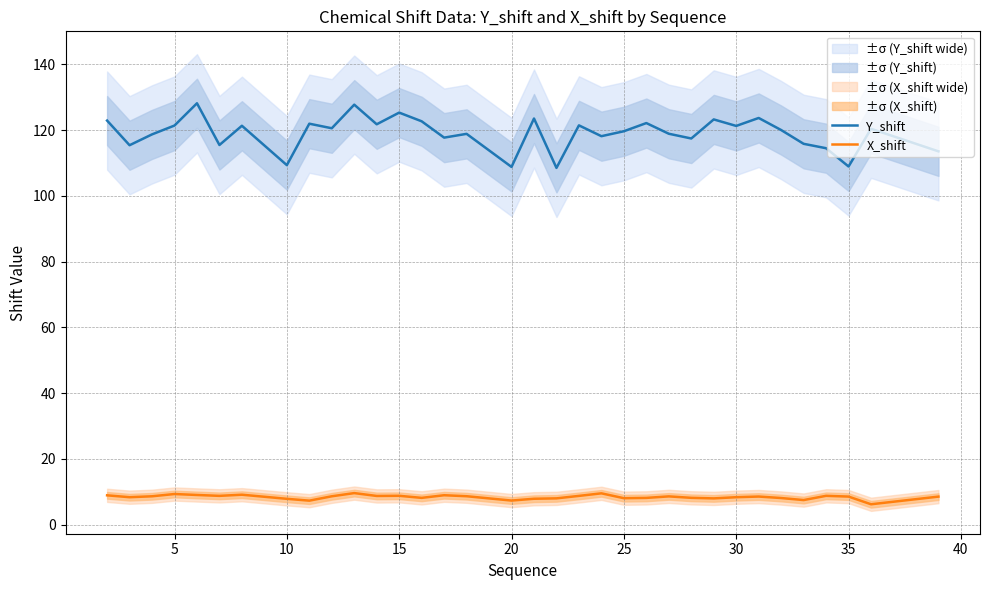

True or false: Y_shift has a value of 48.6 at 15.

False